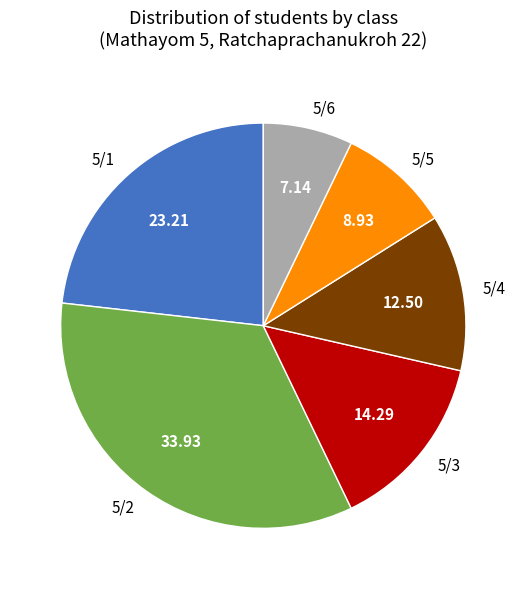

Is there a majority slice in this chart?

No